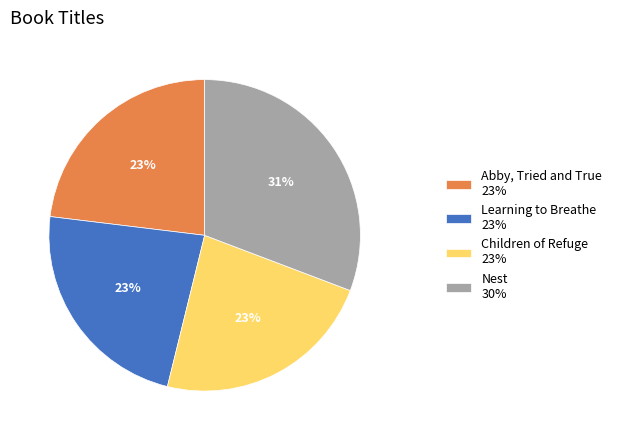

The Learning to Breathe slice represents 13% of the pie. True or false?

False